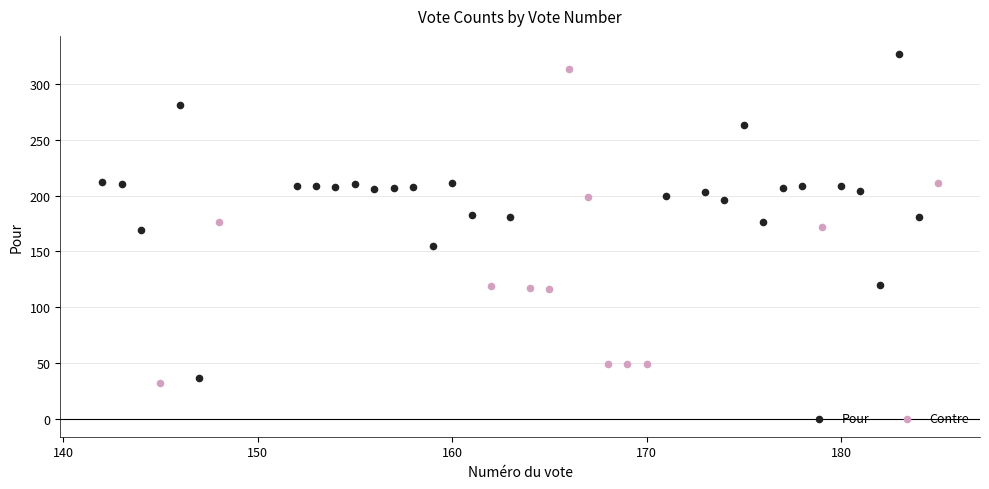

Which series contains the highest Y value?

Pour